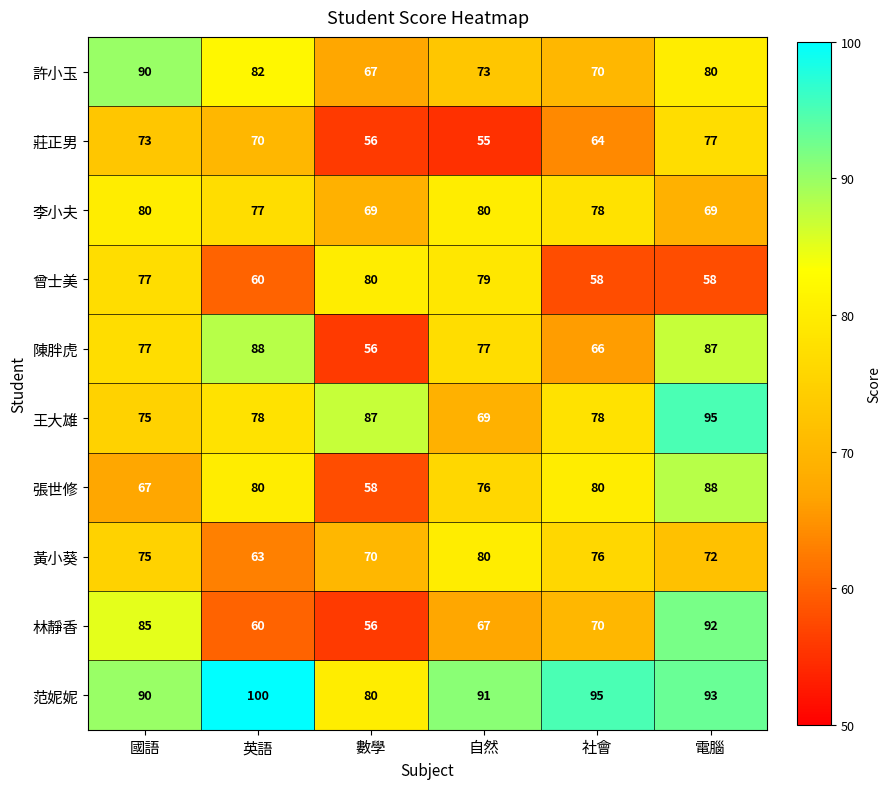

Which series has the widest spread of values?

林靜香